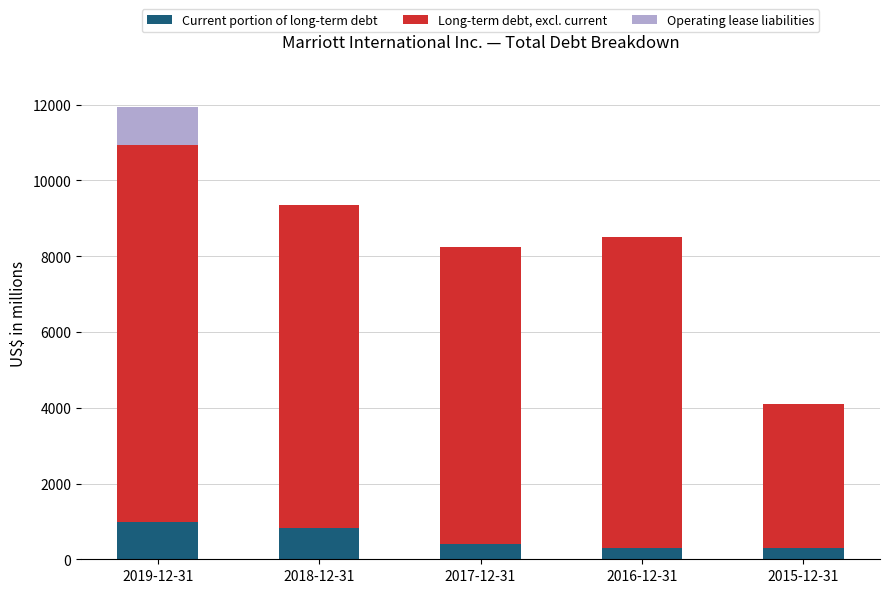

How many categories are shown in the chart?

5